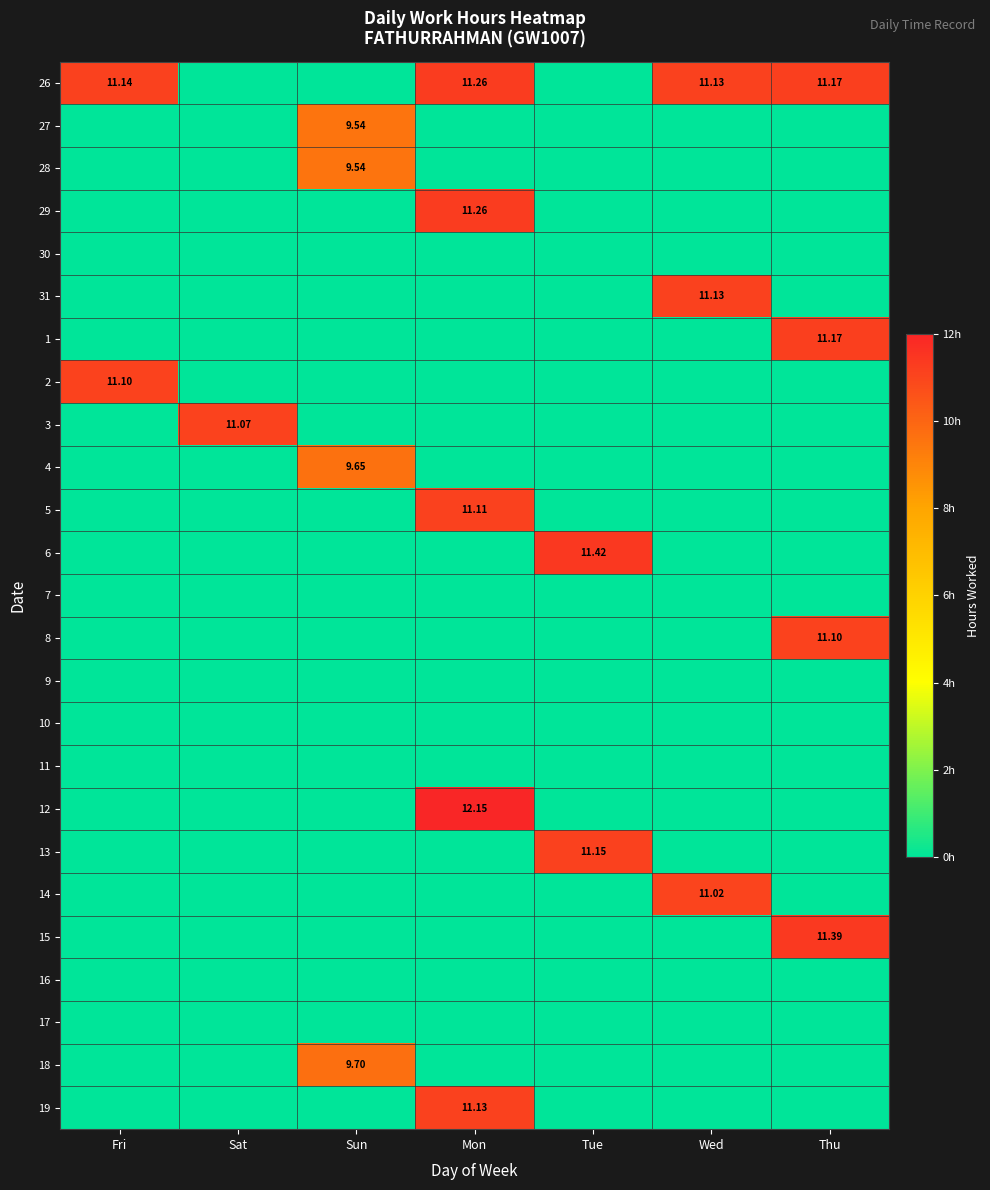

At how many categories does at least one series exceed 11?

6